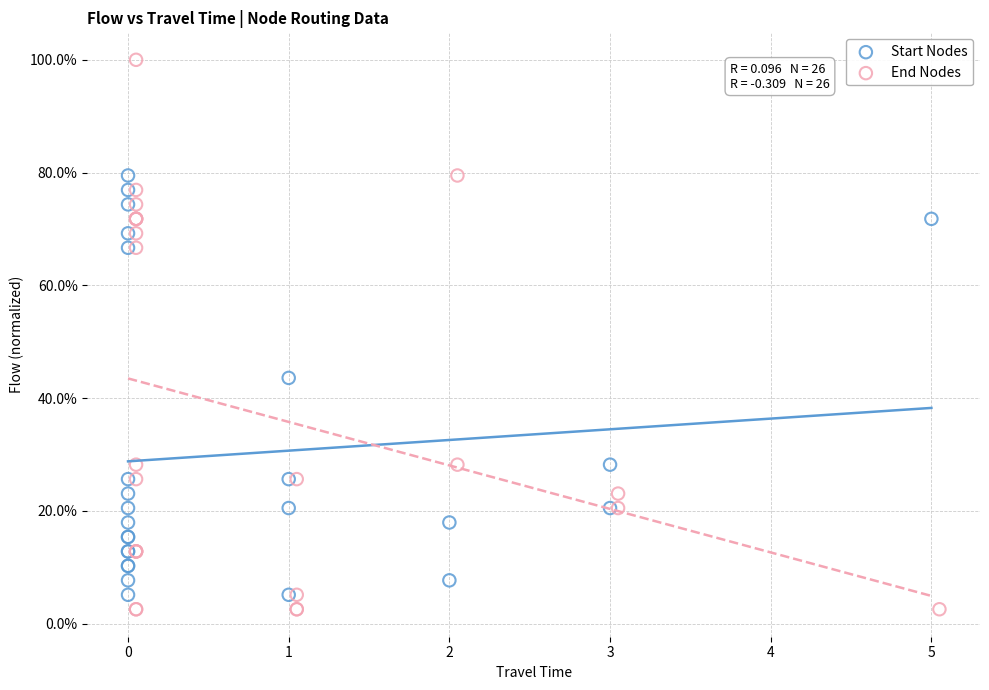

Which series has the widest spread of Y values?

End Nodes